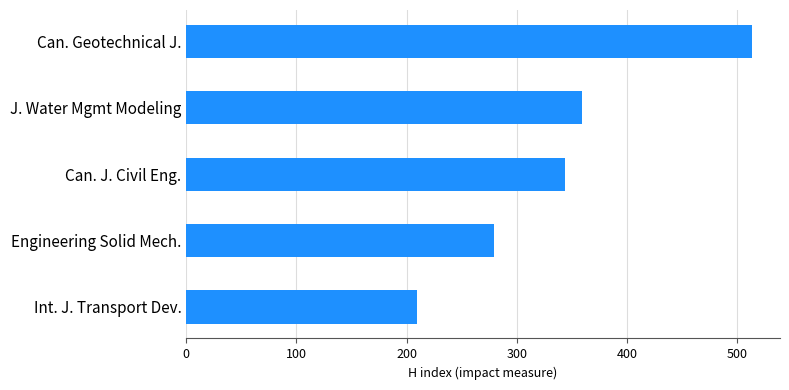

List the labels in order of value, largest first.

Can. Geotechnical J., J. Water Mgmt Modeling, Can. J. Civil Eng., Engineering Solid Mech., Int. J. Transport Dev.